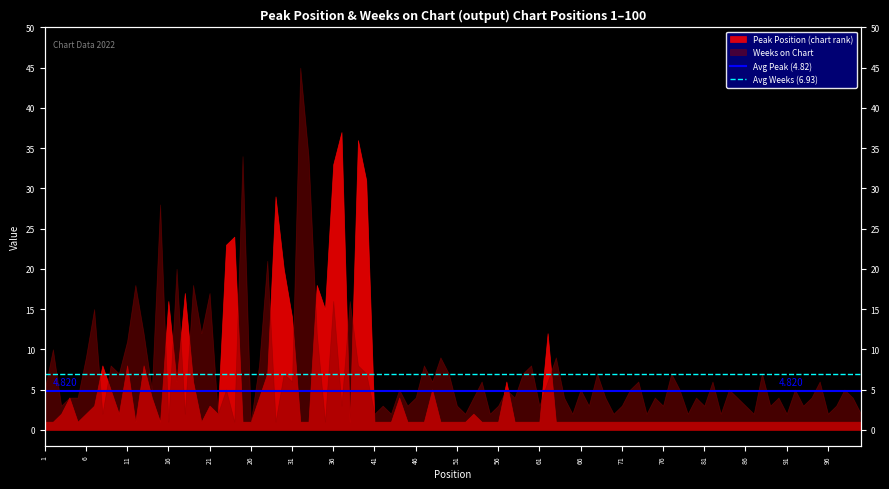

What is the value of the Avg Peak (4.82) point at the 1st from the left?

4.8